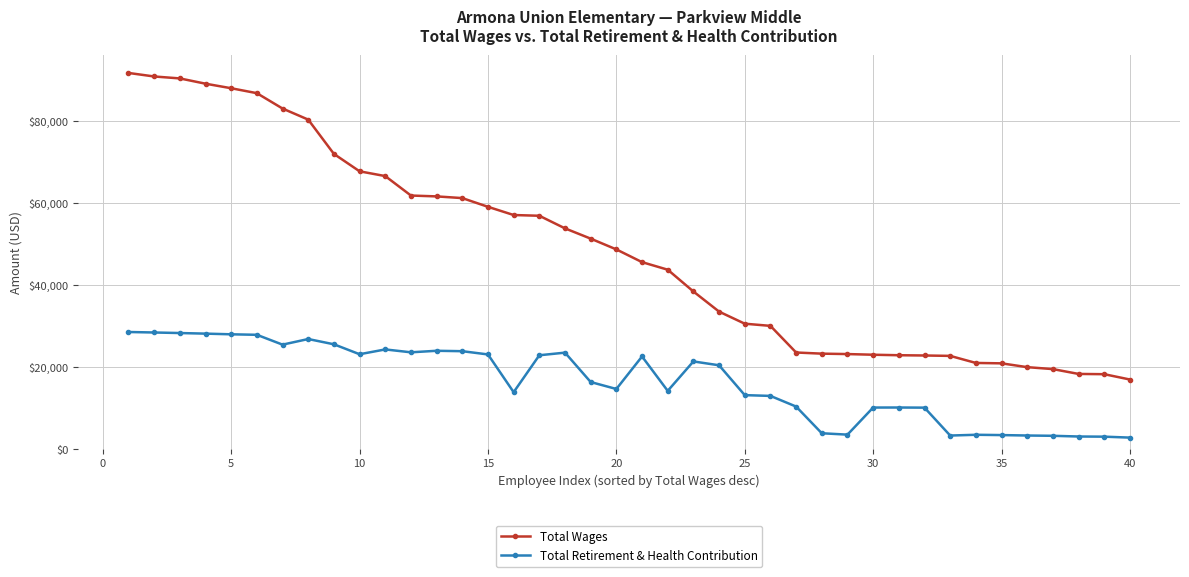

Rank the series by their maximum value, from highest to lowest.

Total Wages, Total Retirement & Health Contribution